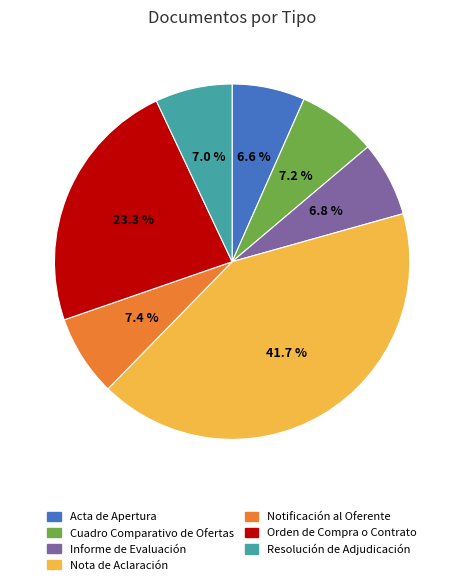

To the nearest percent, what is the average slice percentage?

14%